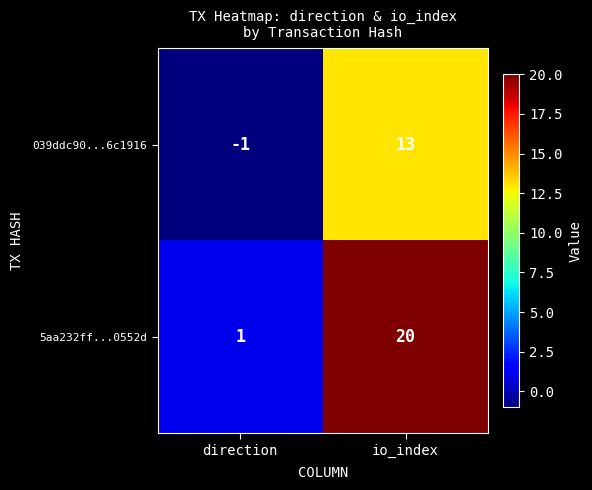

Reading right to left, list all the values displayed in this chart.

039ddc90...6c1916: io_index=13	direction=-1
5aa232ff...0552d: io_index=20	direction=1